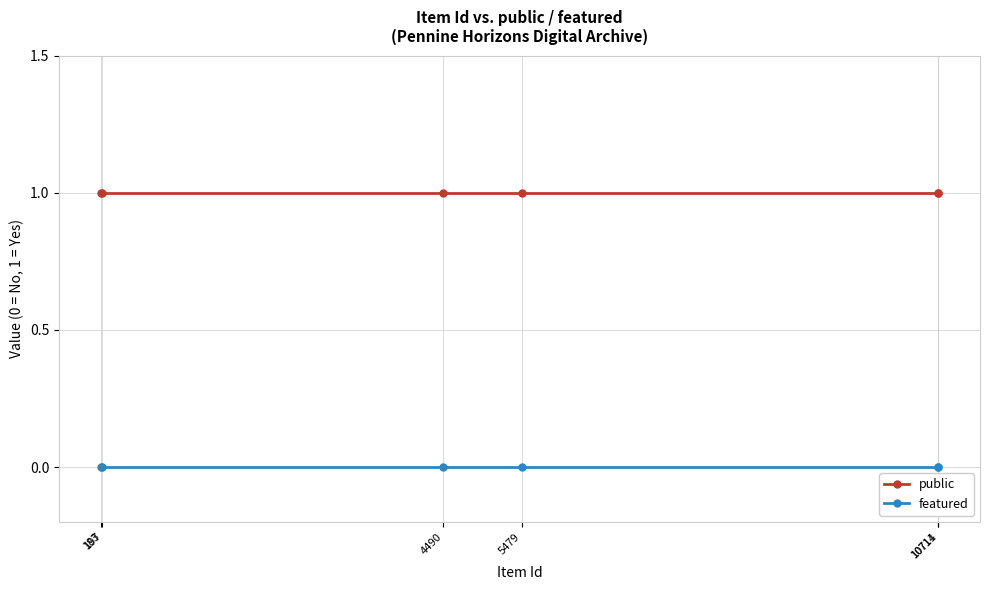

True or false: public has more than 0 points higher than both neighbors.

False